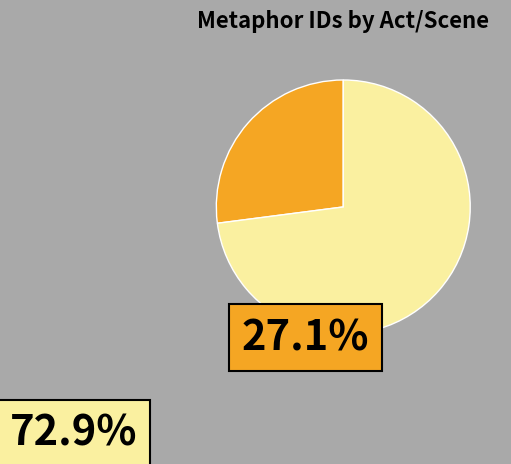

Is there a majority slice in this chart?

Yes